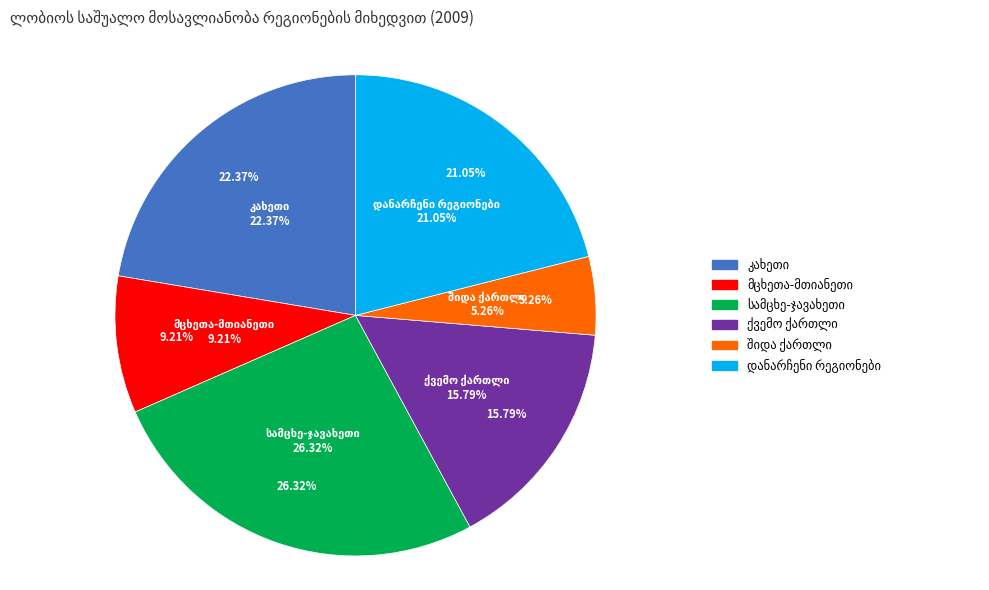

Does any single category account for the majority?

No